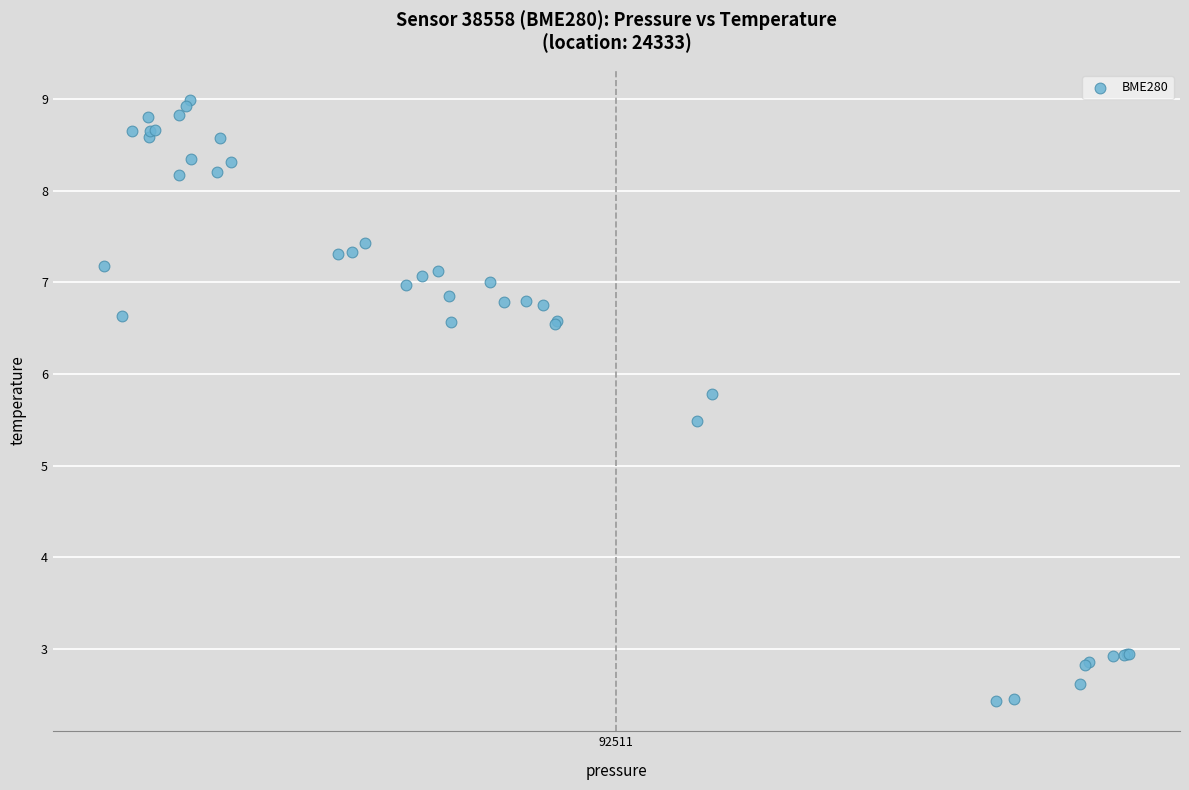

What Y value in the scatter plot is closest to 5?

5.5